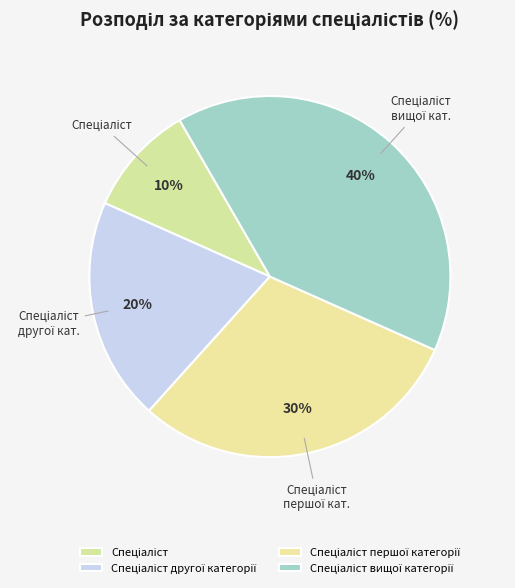

What percentage is the Спеціаліст першої категорії slice, to the nearest percent?

30%